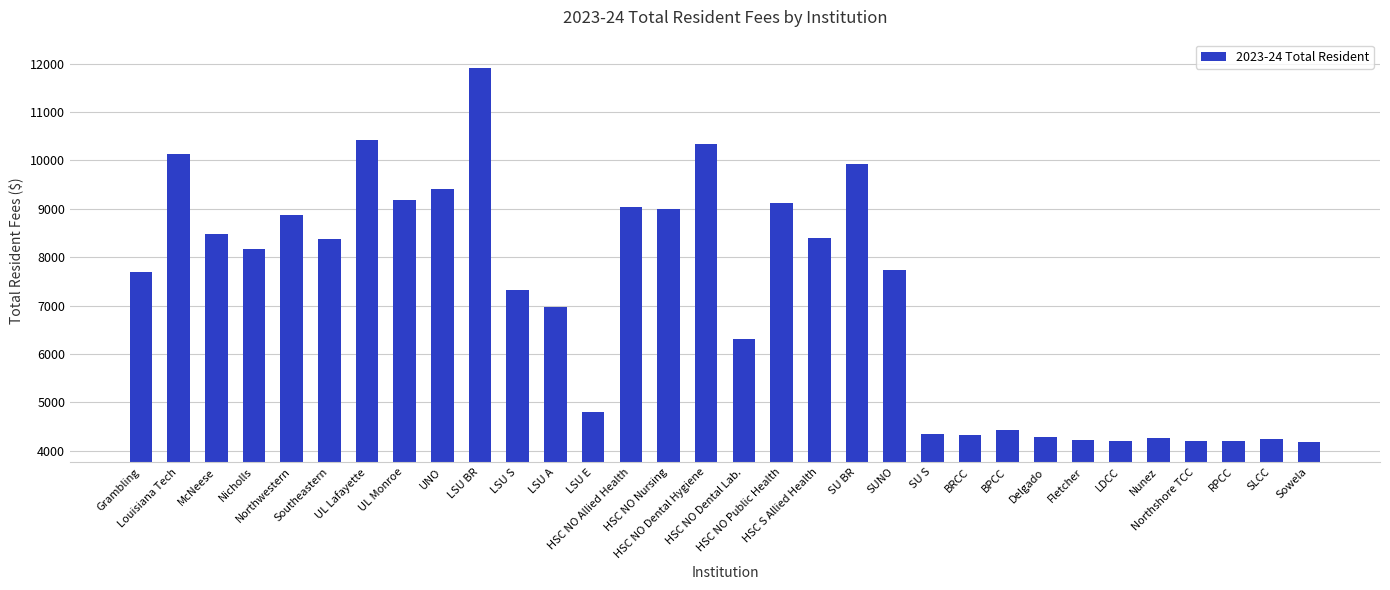

What is the ratio of the value at SU BR to the value at SU S?

2.3